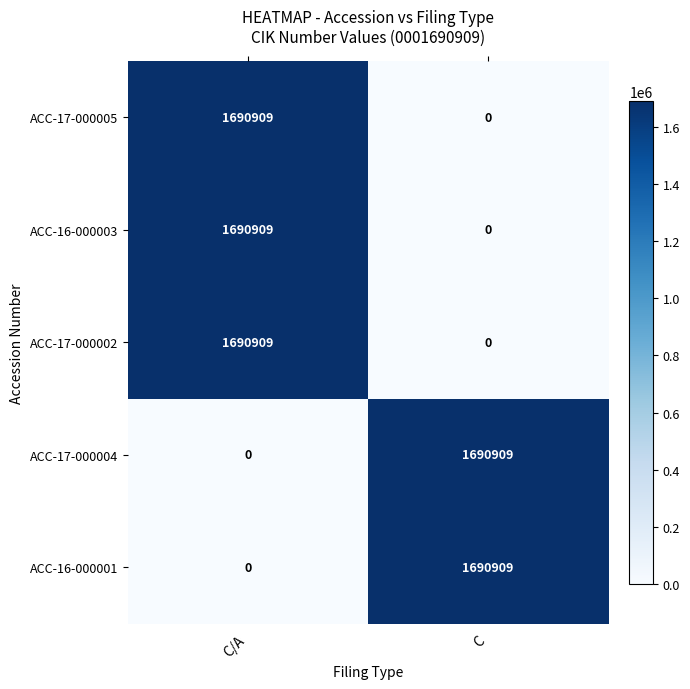

Reading right to left, transcribe all the data shown in this chart.

ACC-17-000005: C=0	C/A=1690909
ACC-16-000003: C=0	C/A=1690909
ACC-17-000002: C=0	C/A=1690909
ACC-17-000004: C=1690909	C/A=0
ACC-16-000001: C=1690909	C/A=0